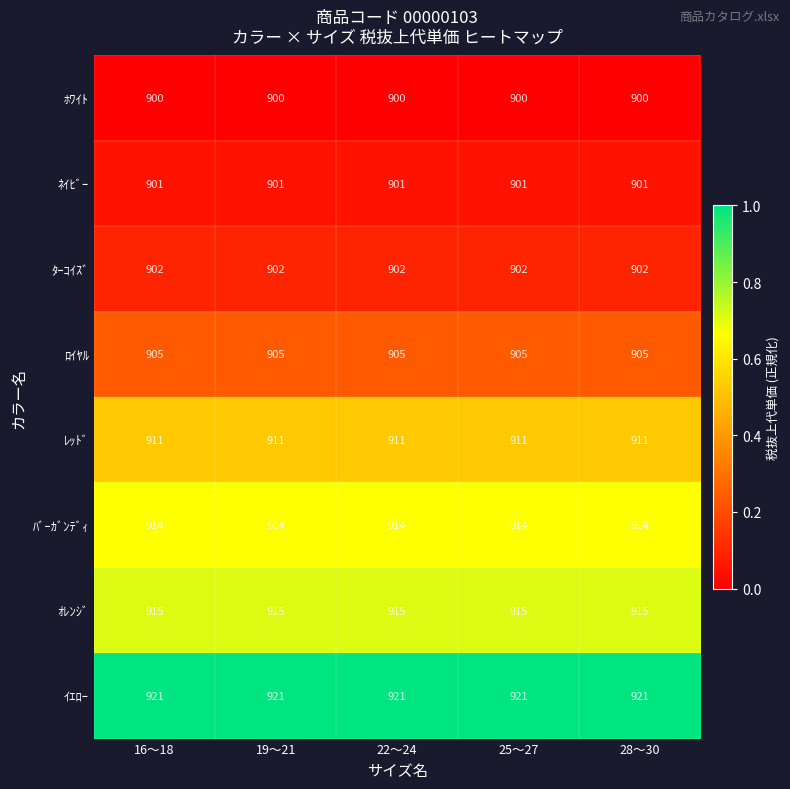

Read the ﾈｲﾋﾞｰ value at 28～30.

901